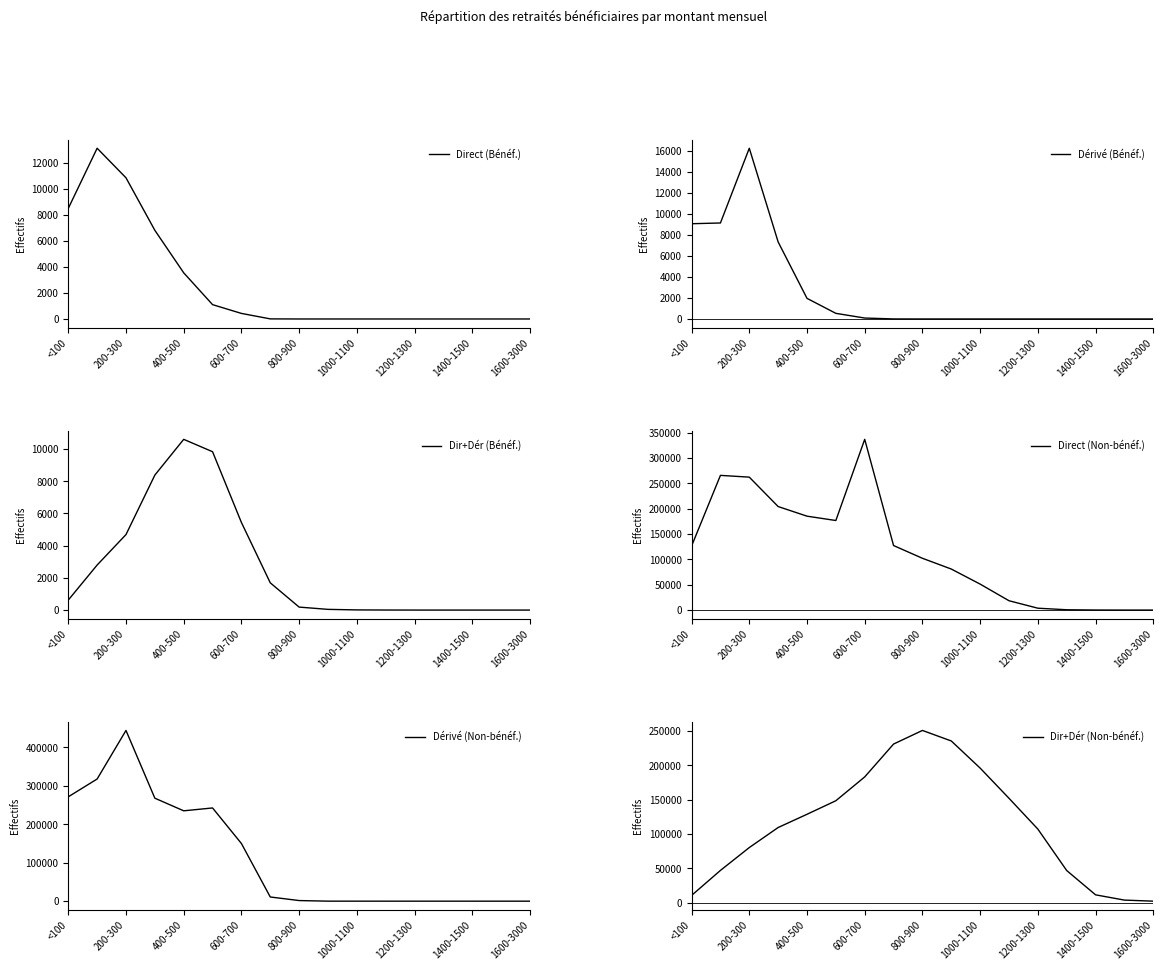

True or false: Direct (Bénéf.) and Dir+Dér (Non-bénéf.) intersect in this chart.

False